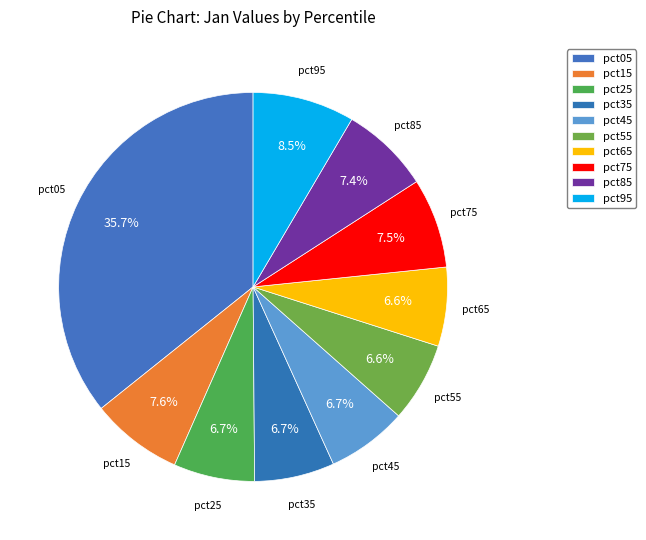

Count the number of slices in the pie.

10